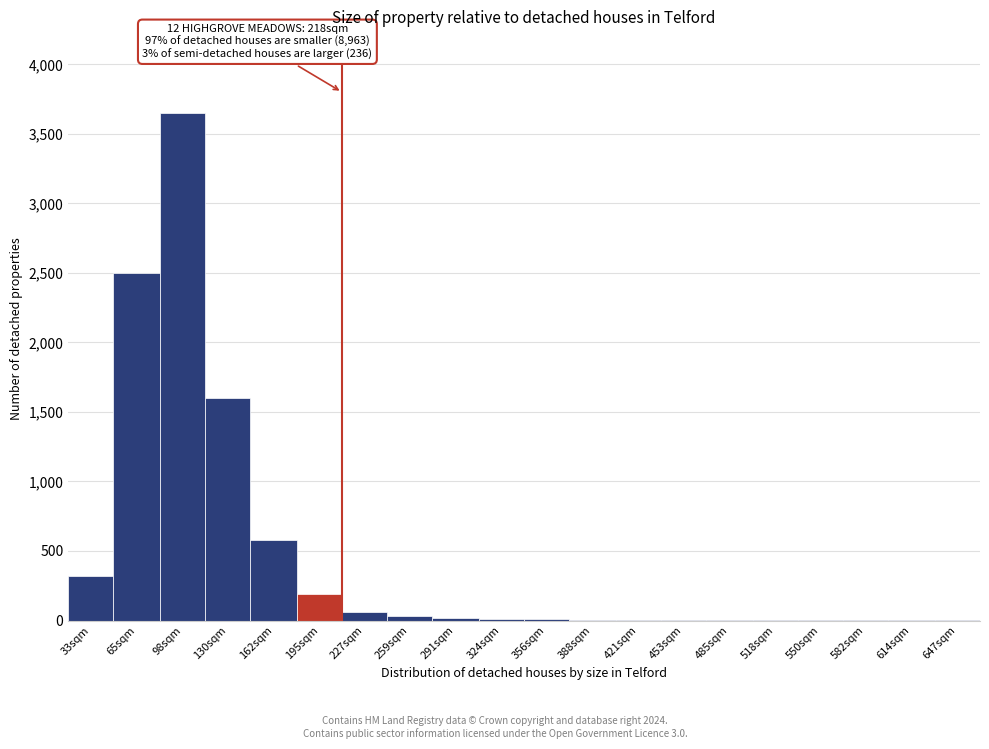

At which label is the value closest to 1825?

130sqm